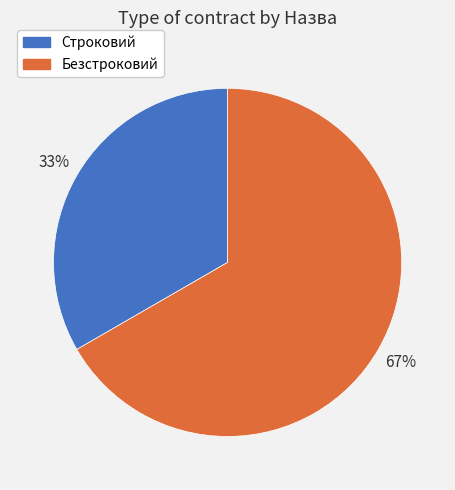

True or false: Строковий accounts for 33% of the total.

True